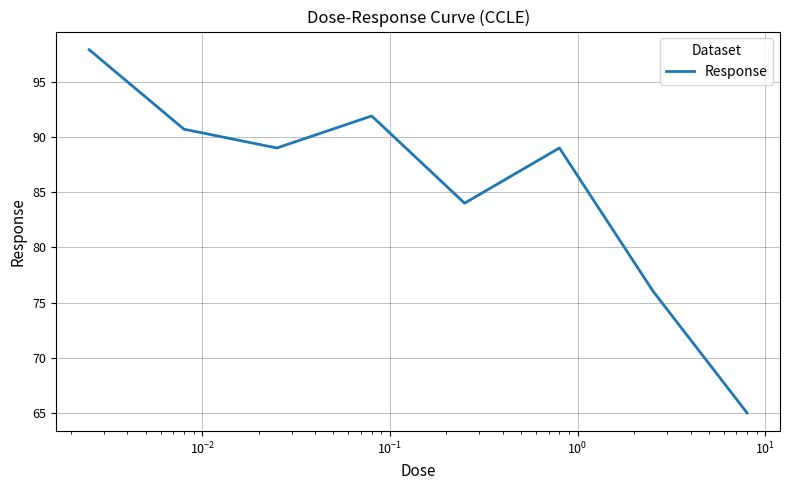

What is the greatest value displayed?

97.9